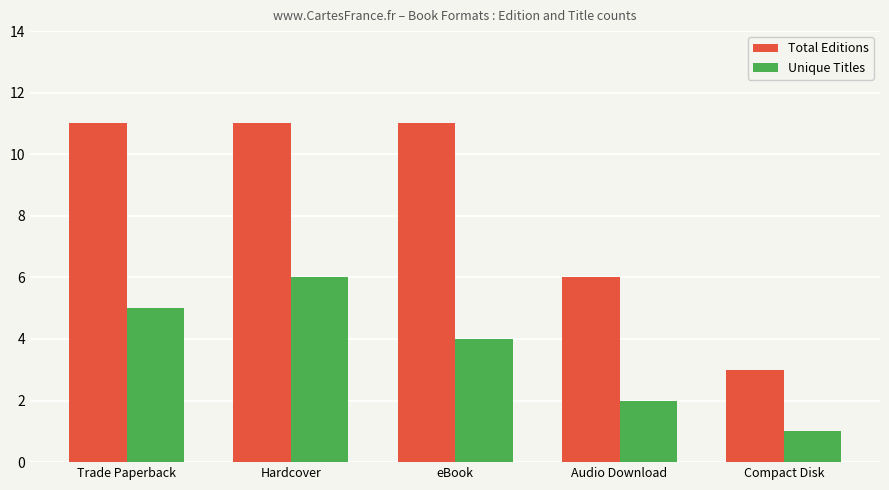

List the series in order of their overall mean, highest first.

Total Editions, Unique Titles